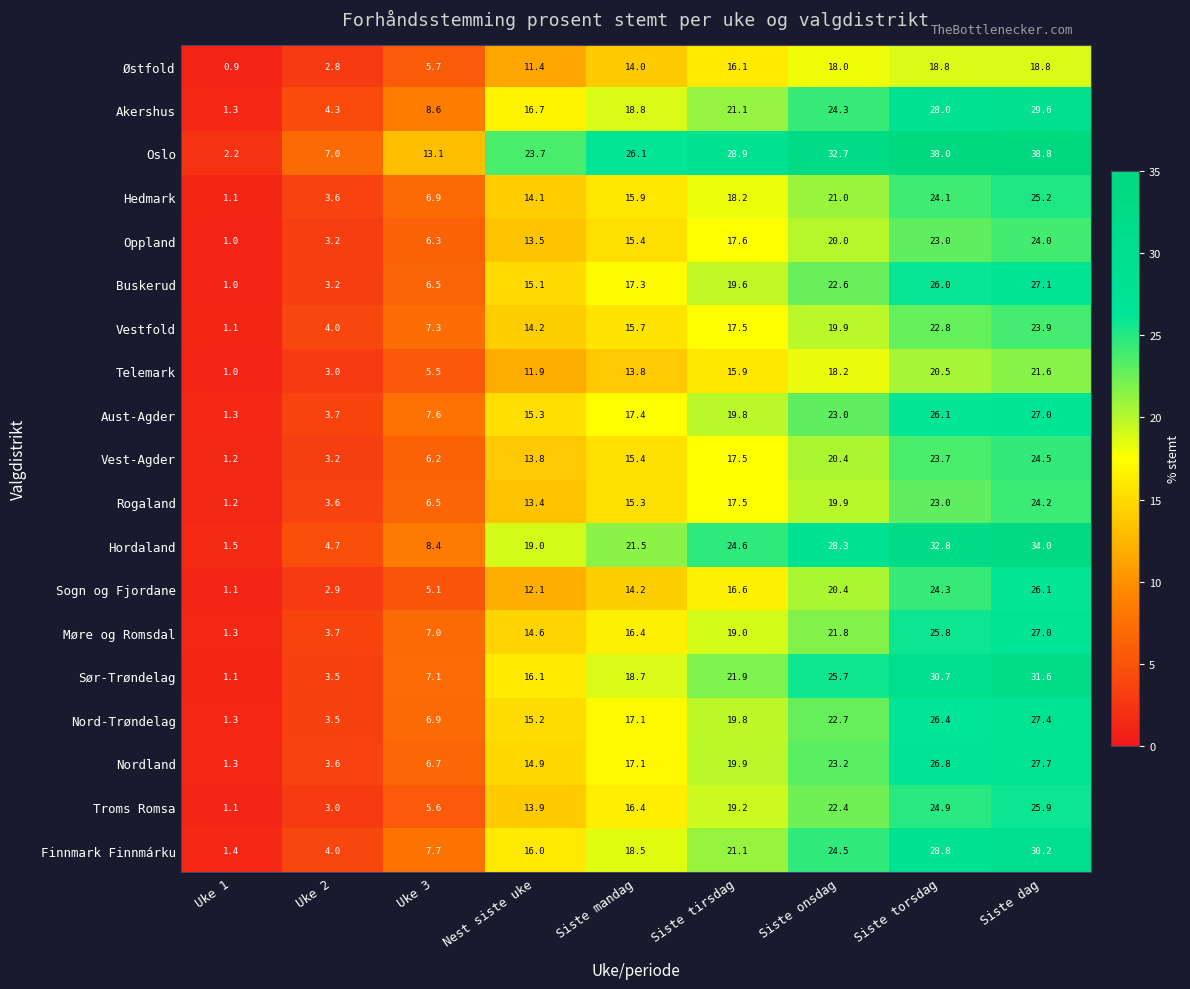

Is it true that Buskerud equals 4.6 at Uke 2?

False